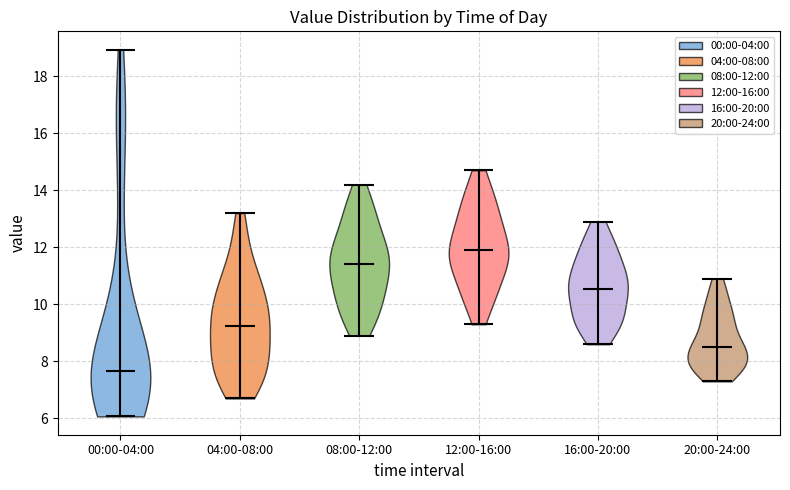

Reading left to right, read every violin against the y-axis: where its median line is, and the lowest and highest points it reaches. The values are not printed on the chart, so give them approximately, as read against the axis.

00:00-04:00: median line 7.6, lowest point 6.0, highest point 19.0
04:00-08:00: median line 9.2, lowest point 6.8, highest point 13.2
08:00-12:00: median line 11.4, lowest point 9.0, highest point 14.2
12:00-16:00: median line 12.0, lowest point 9.4, highest point 14.8
16:00-20:00: median line 10.6, lowest point 8.6, highest point 13.0
20:00-24:00: median line 8.6, lowest point 7.4, highest point 11.0